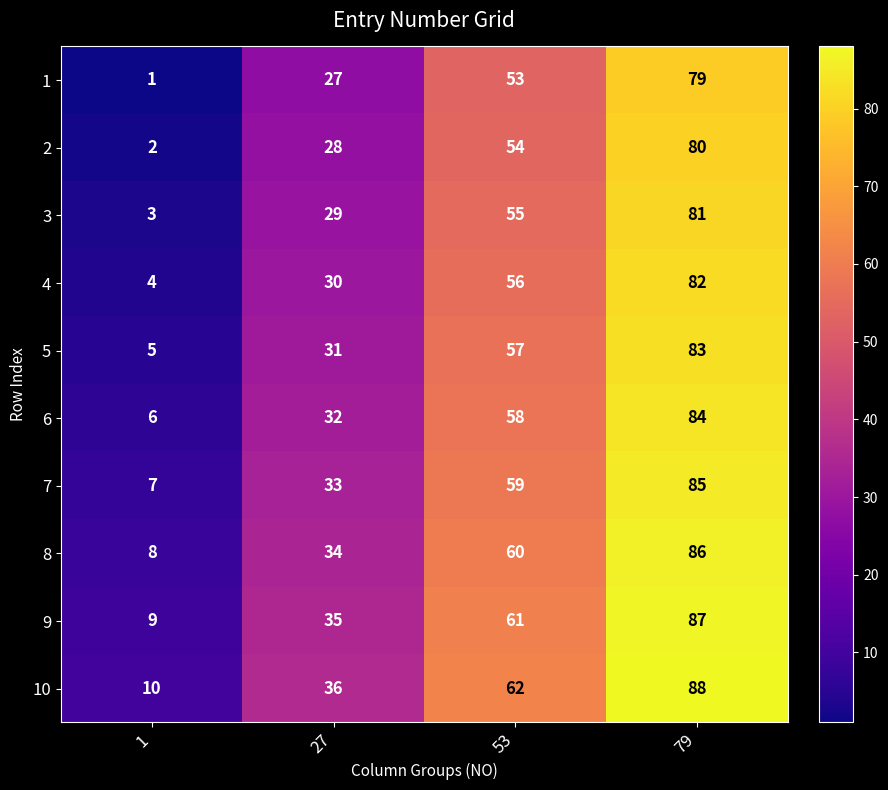

What is the difference between the highest and lowest values at 53?

9